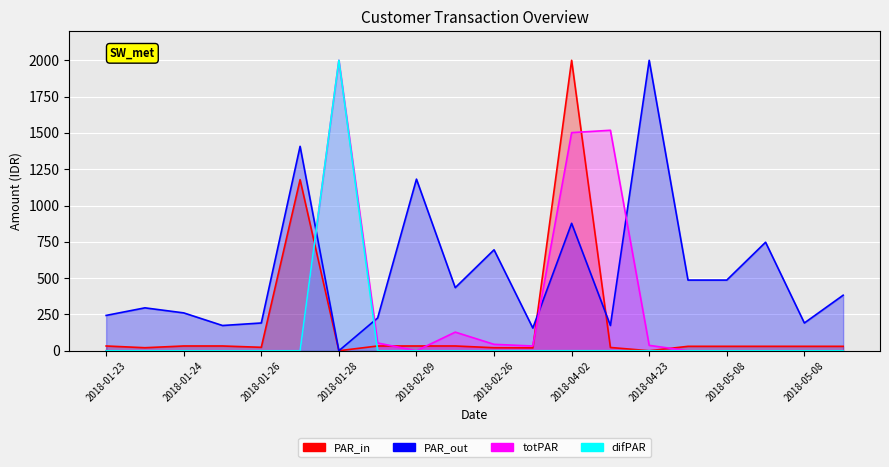

True or false: totPAR and difPAR intersect in this chart.

False